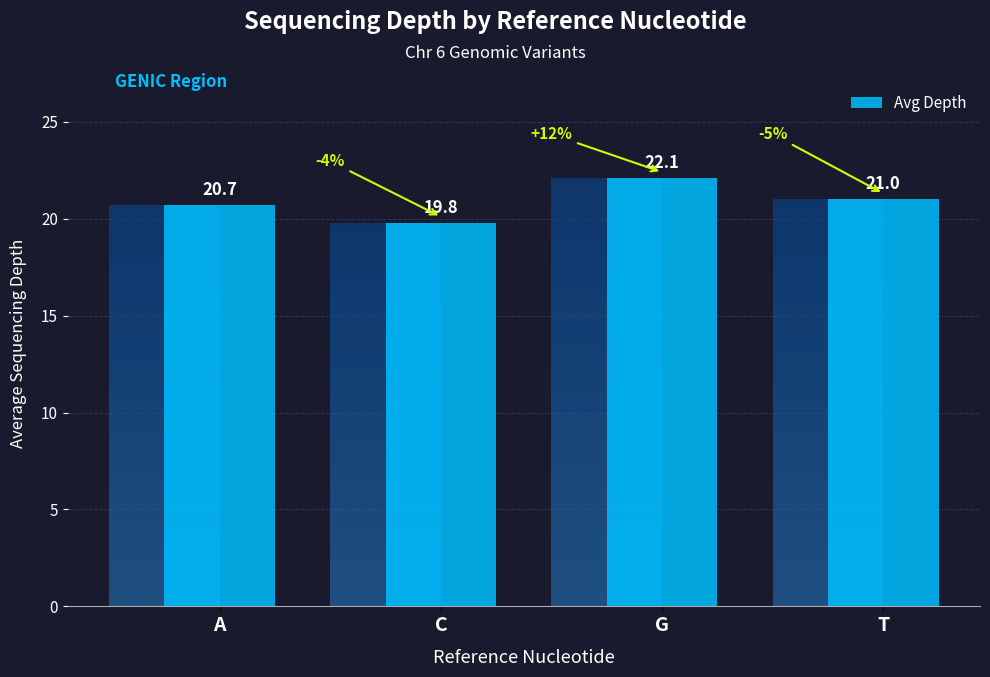

What is the greatest value displayed?

22.1